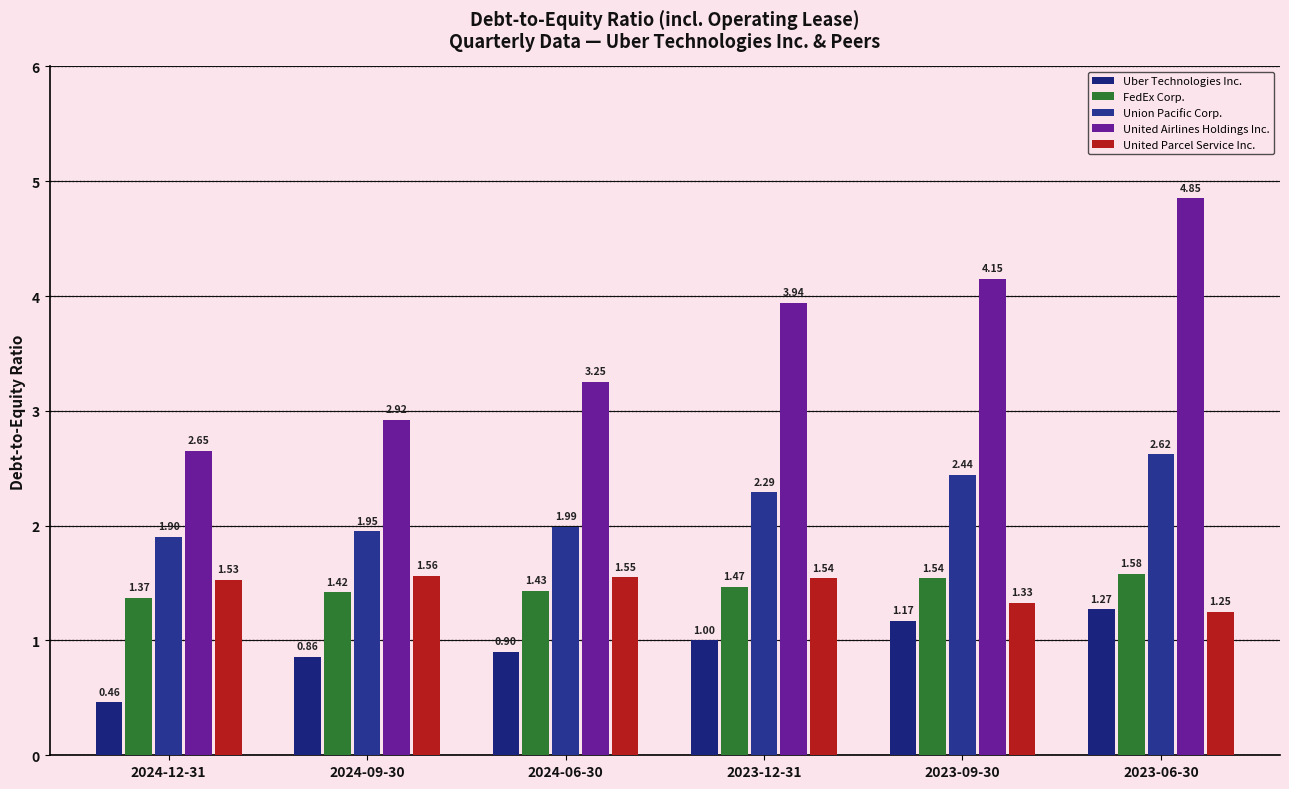

Which series has the largest total across all categories?

United Airlines Holdings Inc.